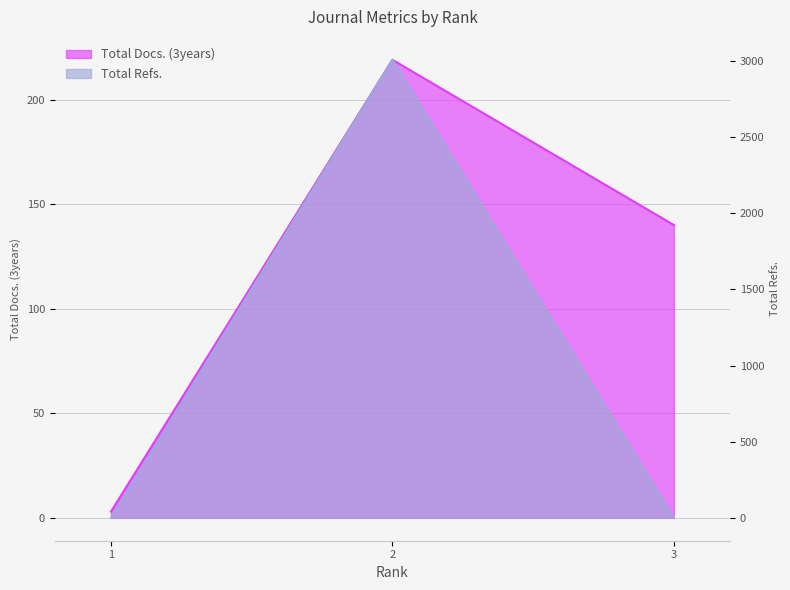

What is the difference between the maximum and second lowest values in the Total Docs. (3years) series?

79